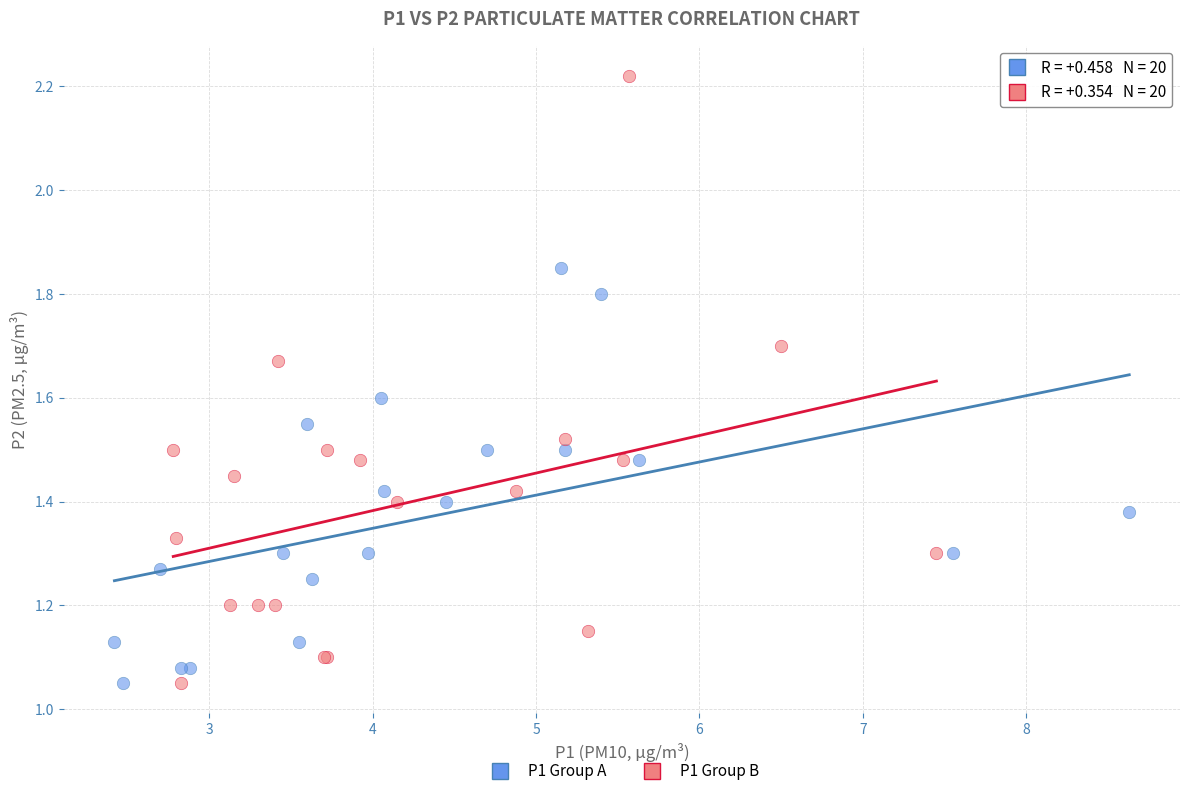

Which series has the largest Y range (max minus min)?

P1 Group B